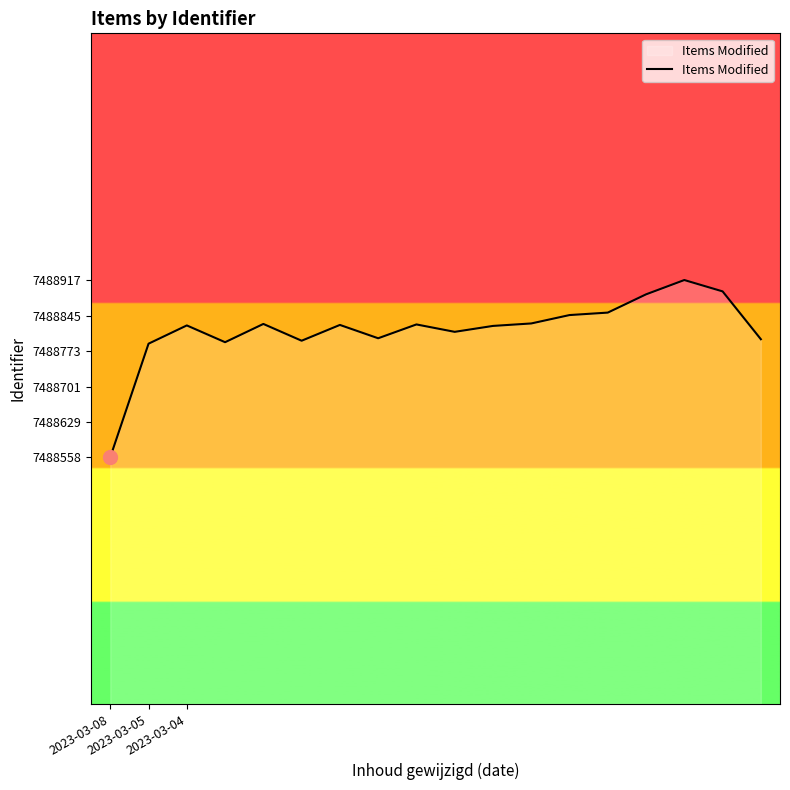

What is the difference between the maximum and minimum values?

359